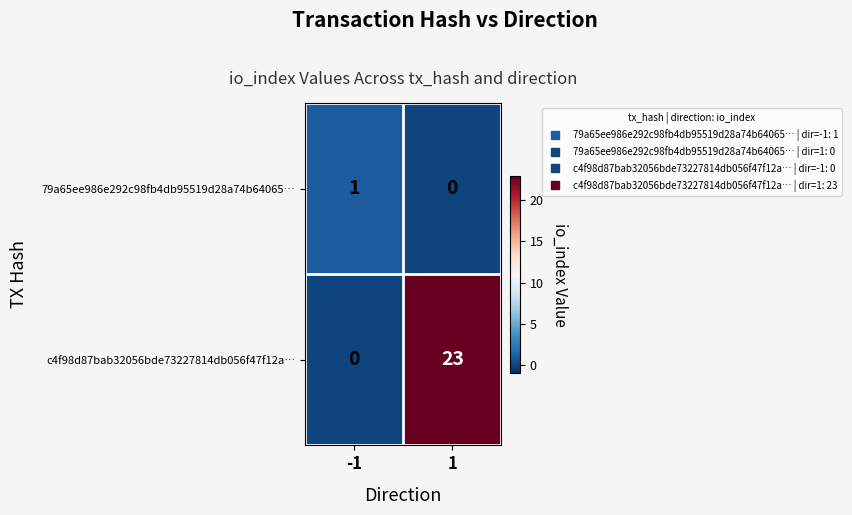

What is the maximum value shown in the chart?

23